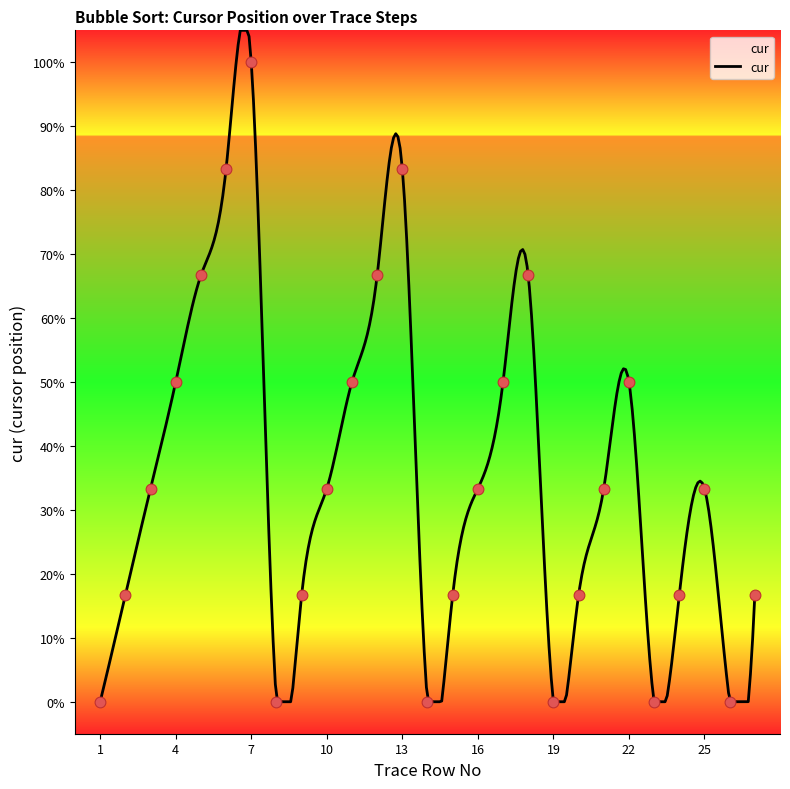

Approximately how many times larger is the value at 20 compared to 12?

0.2